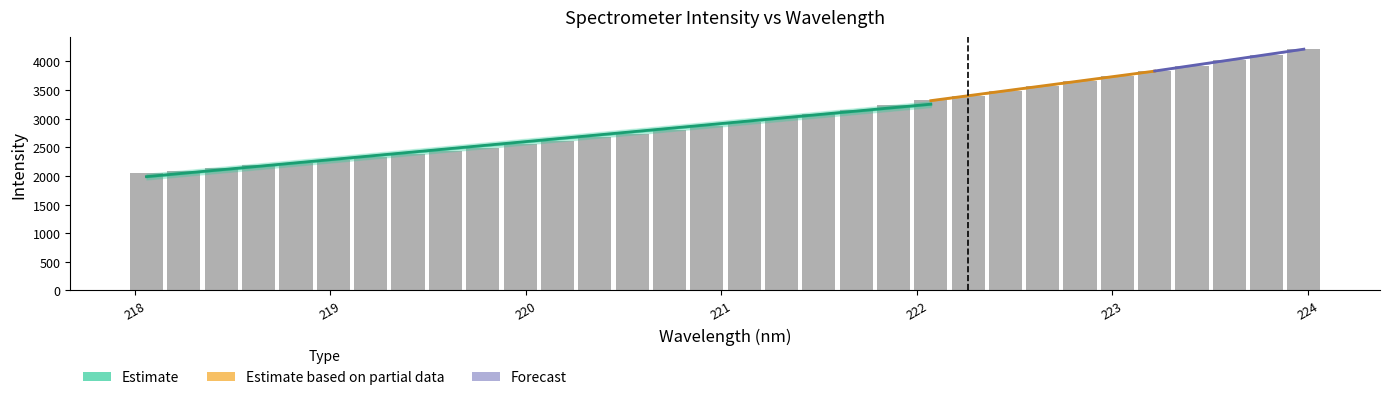

What is the sum of all values?

95634.3